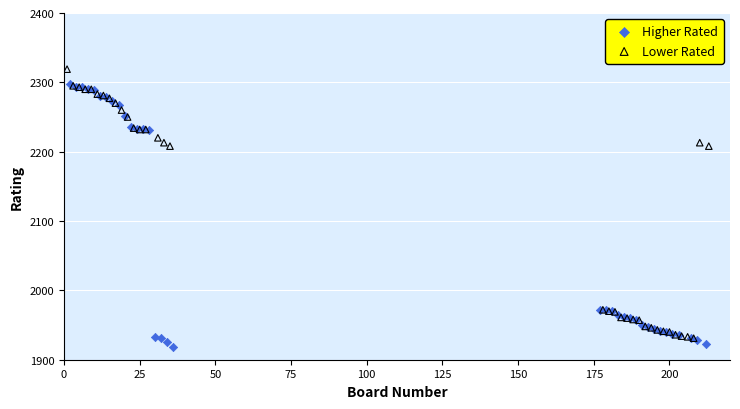

Which series contains the lowest Y value?

Higher Rated